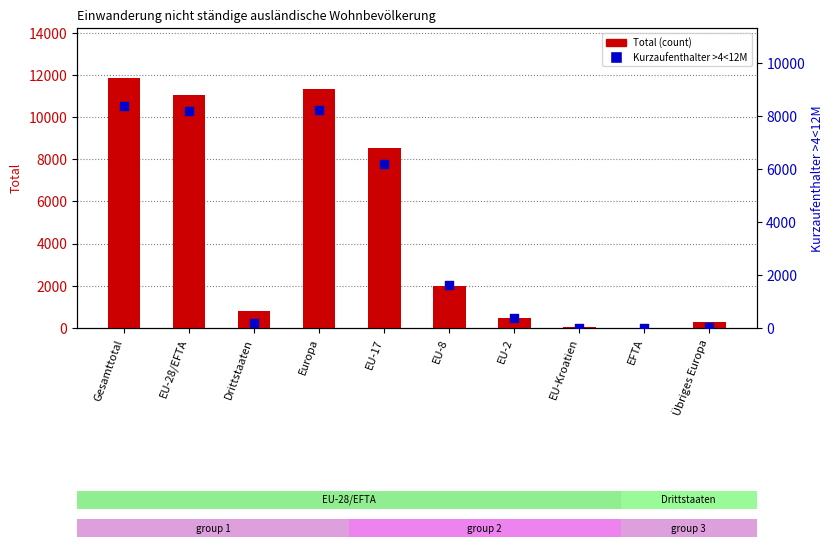

Which series reaches the minimum Y coordinate?

Kurzaufenthalter >4<12M